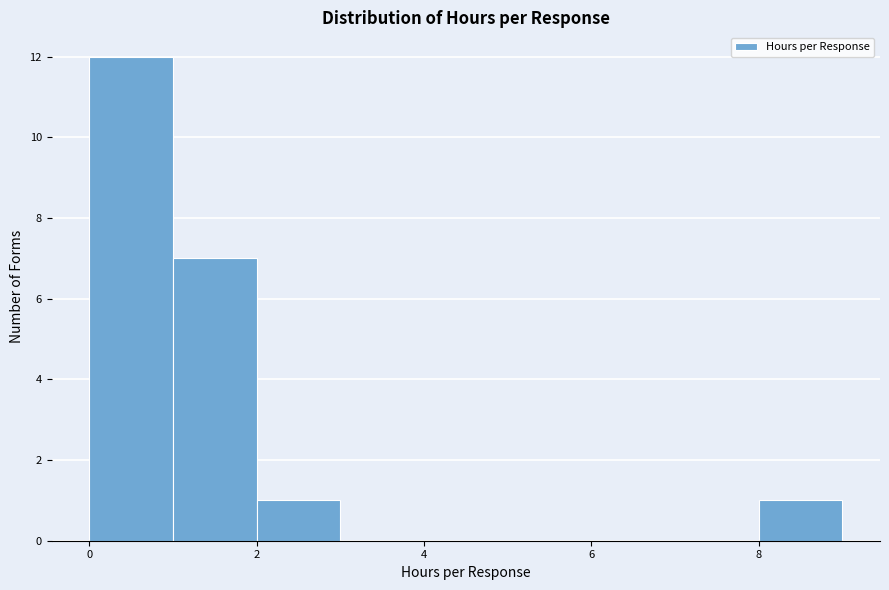

Over which range of the x-axis is the bar tallest?

0 to 1